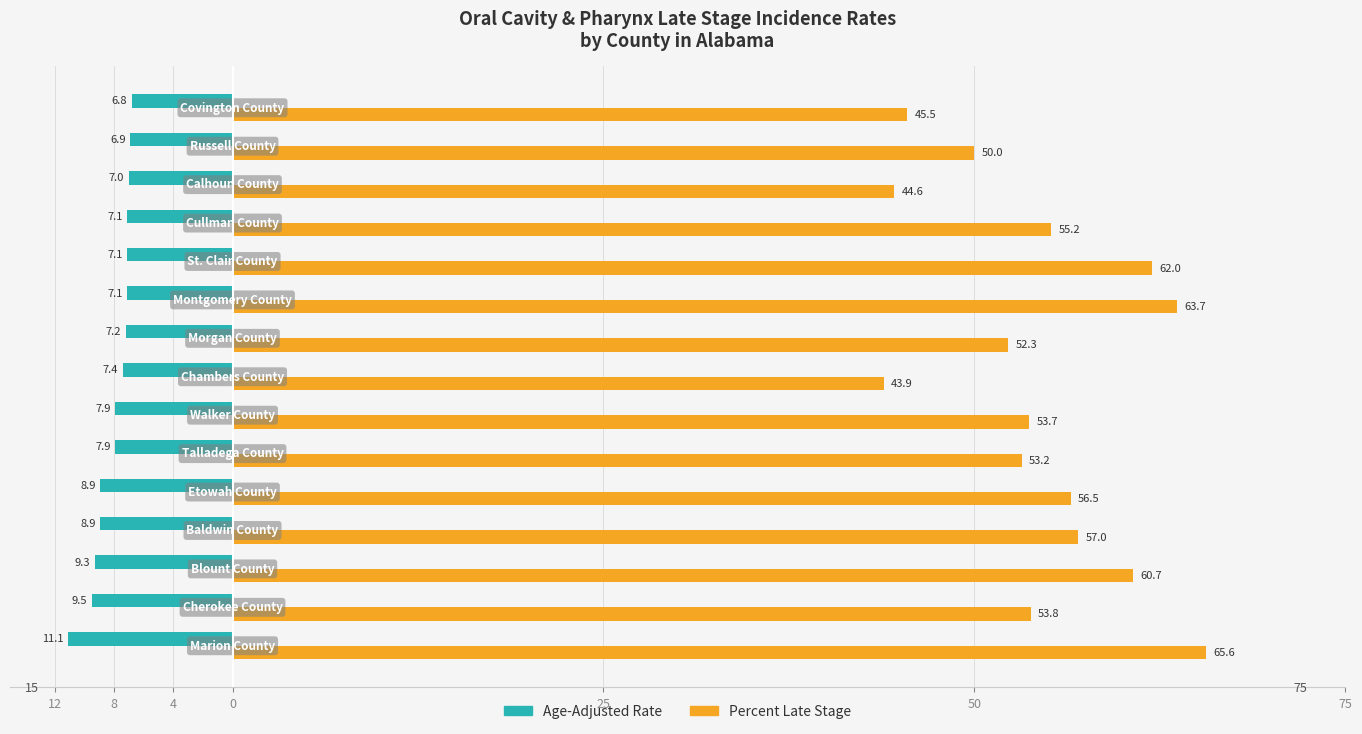

What are all the series names shown in the legend?

Age-Adjusted Rate, Percent Late Stage